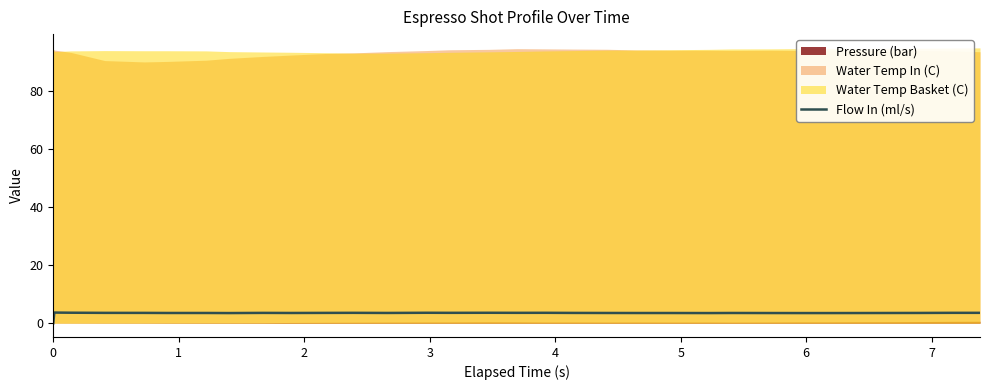

How many points are lower than both their immediate neighbors (excluding endpoints)?

6